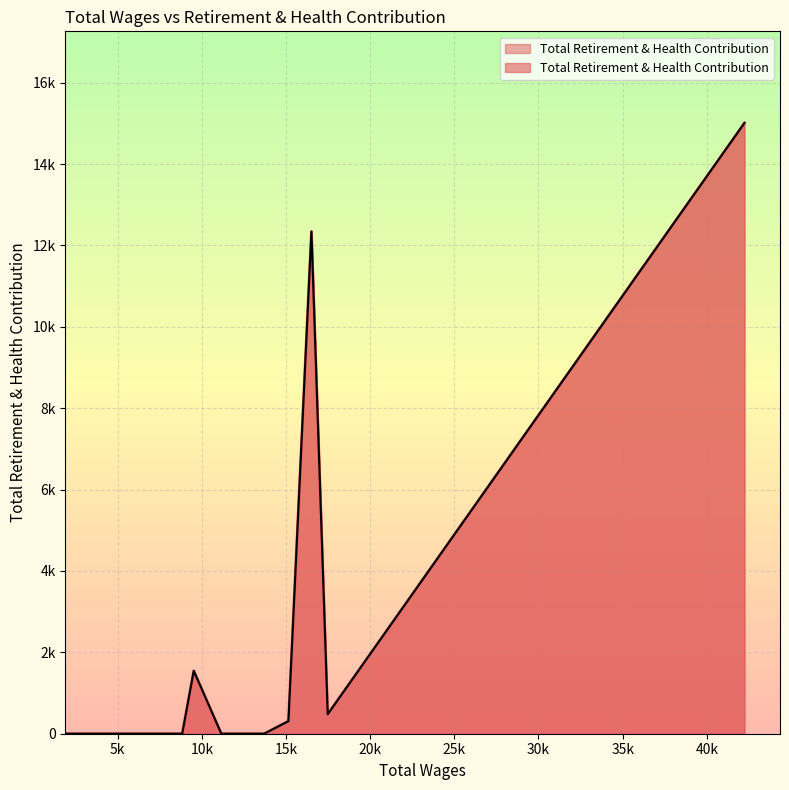

Rank the categories by value from highest to lowest.

42236.0, 16511.0, 9520.0, 17478.0, 15144.0, 13700.0, 12608.0, 11158.0, 8834.0, 7400.0, 2444.0, 2323.0, 1994.0